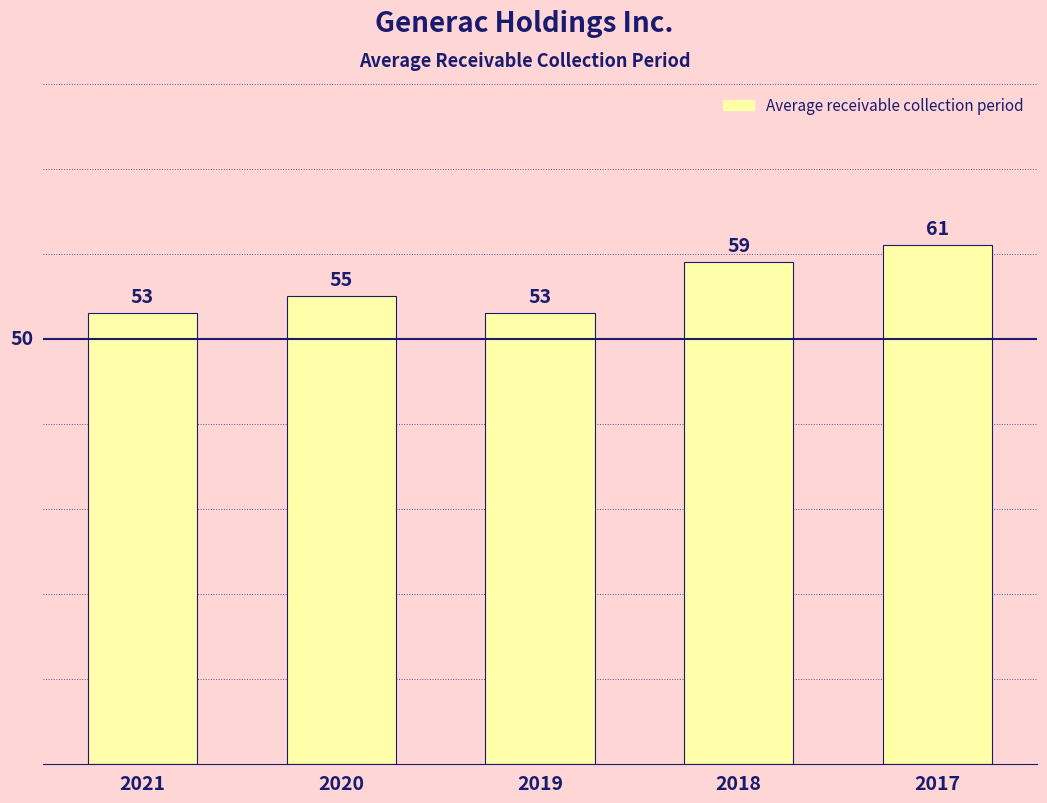

What is the sum of the values at 2021 and 2019?

106